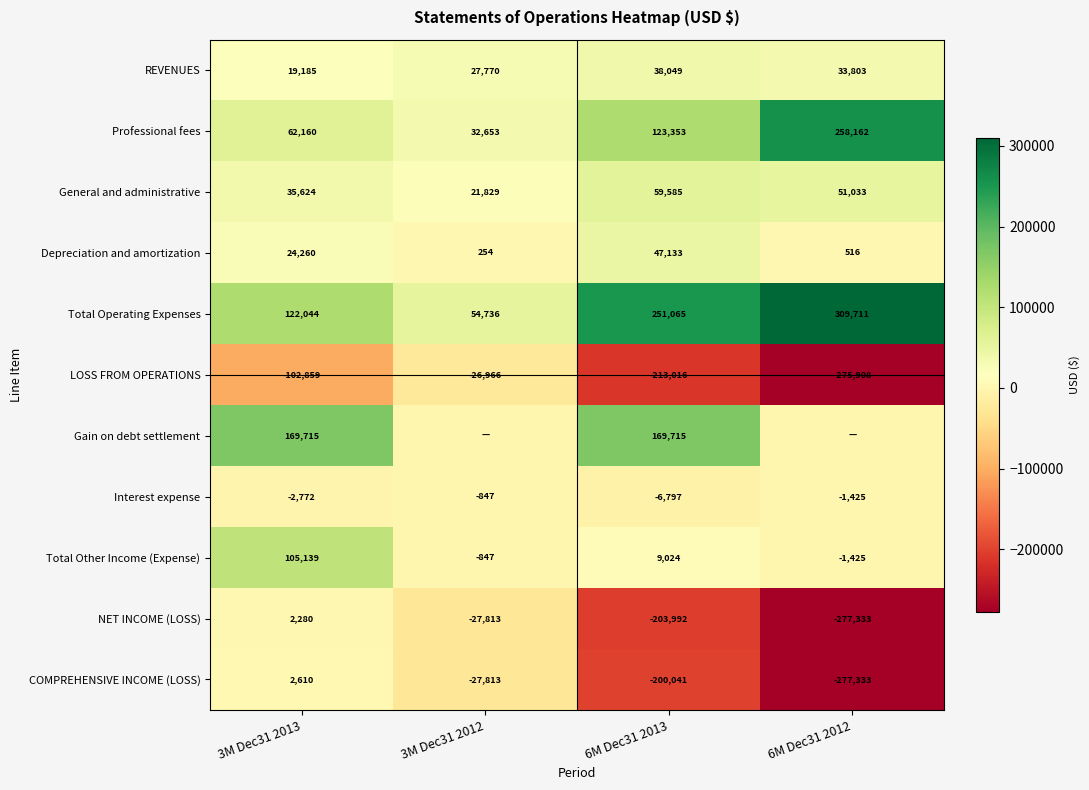

Rank the categories by Total Other Income (Expense) value from lowest to highest.

6M Dec31 2012, 3M Dec31 2012, 6M Dec31 2013, 3M Dec31 2013